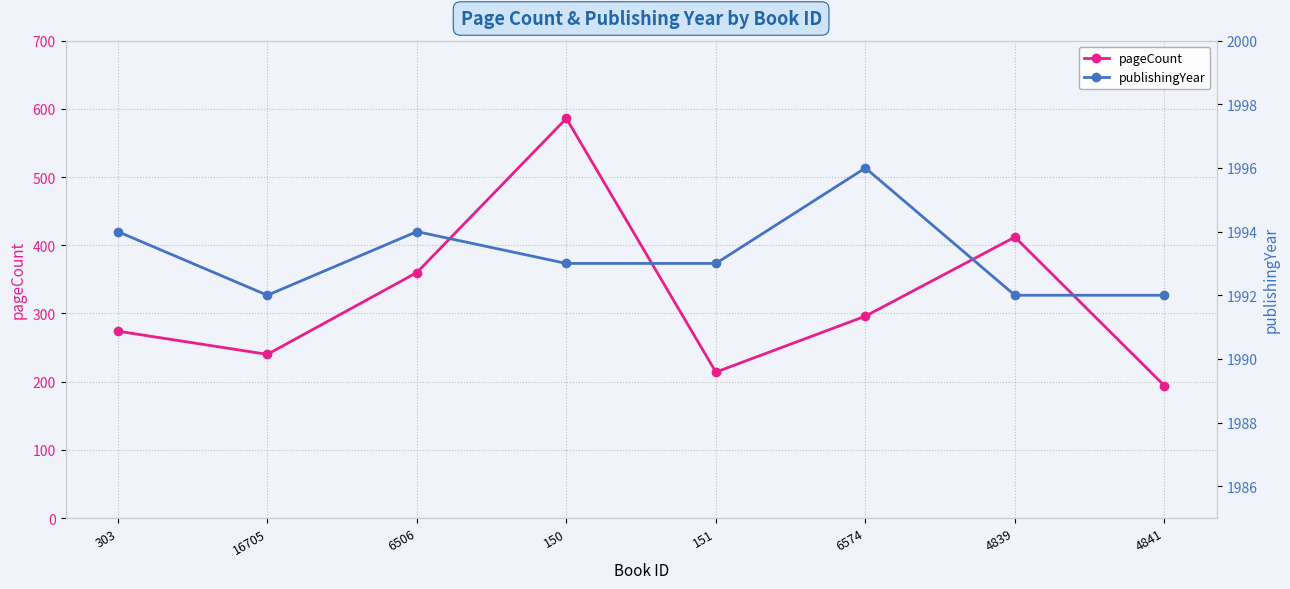

How many values in the pageCount series are below 296?

4